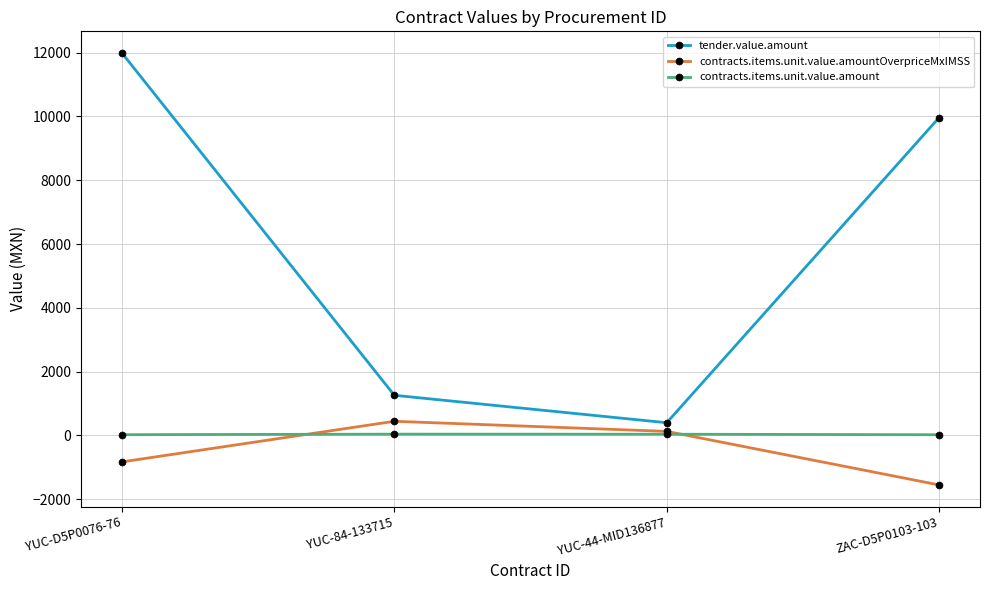

What is the highest value of the contracts.items.unit.value.amount series?

42.0